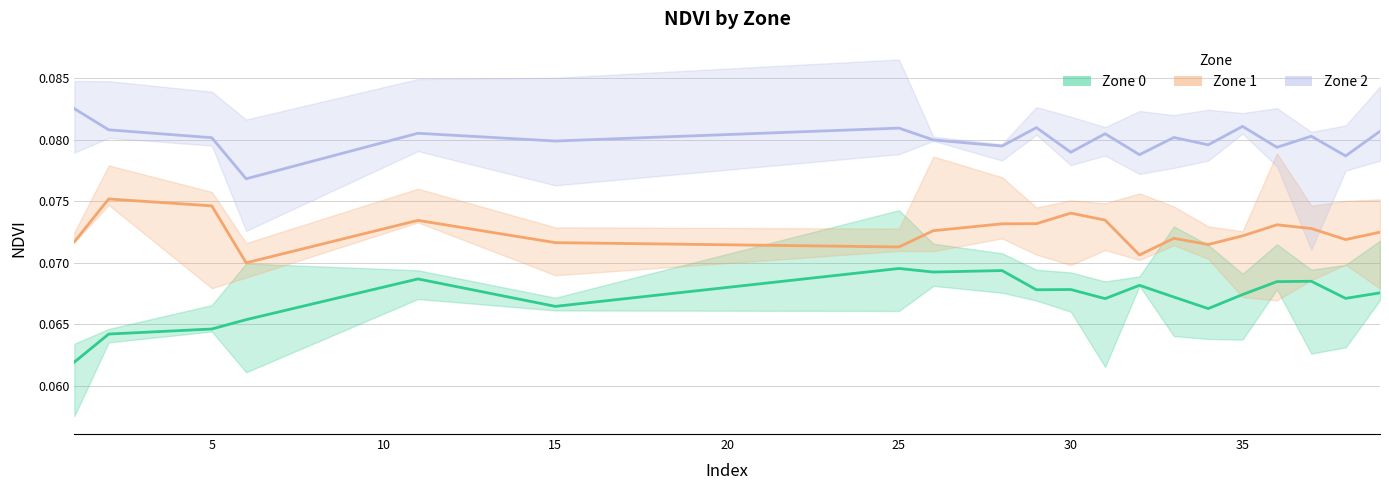

What is the total value across all series at 39?

0.2